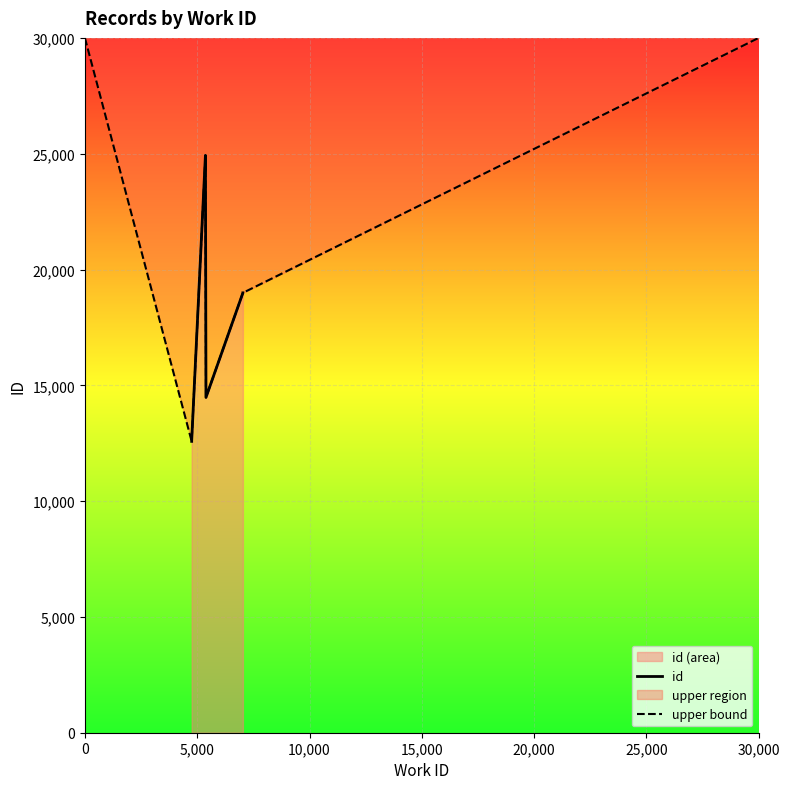

What is the minimum value shown in the chart?

12580